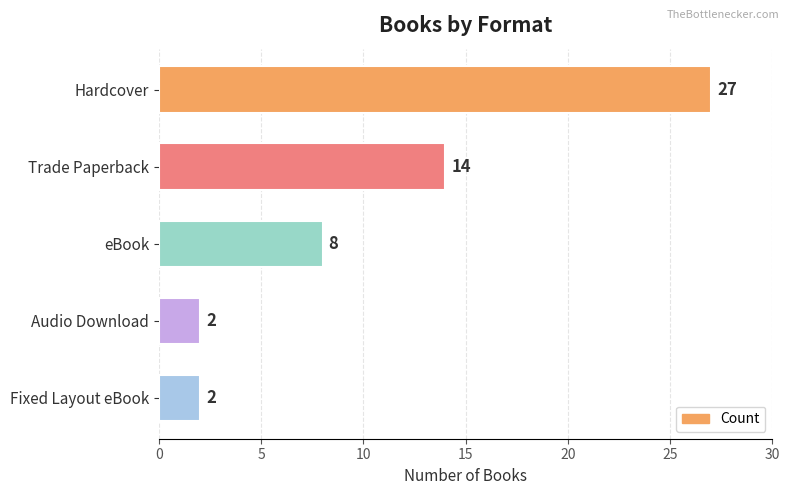

What is the maximum value shown in the chart?

27